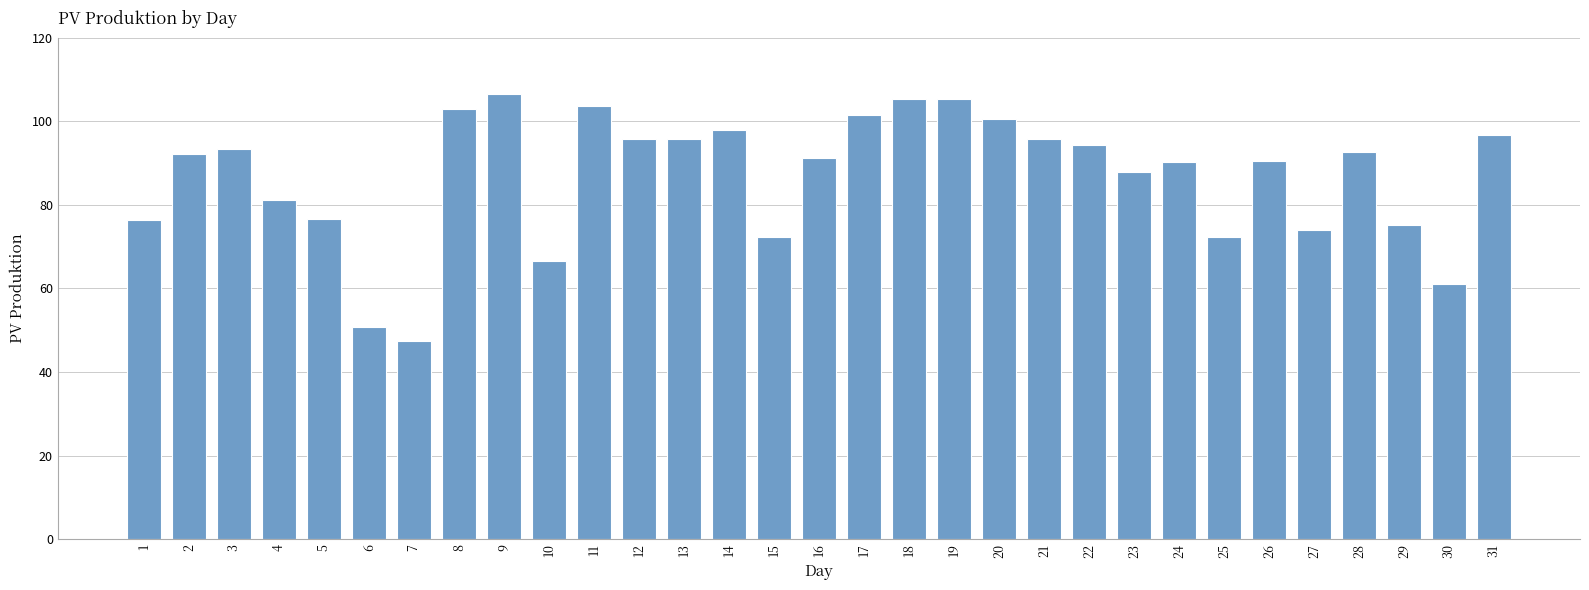

What is the sum of all values?

2695.1